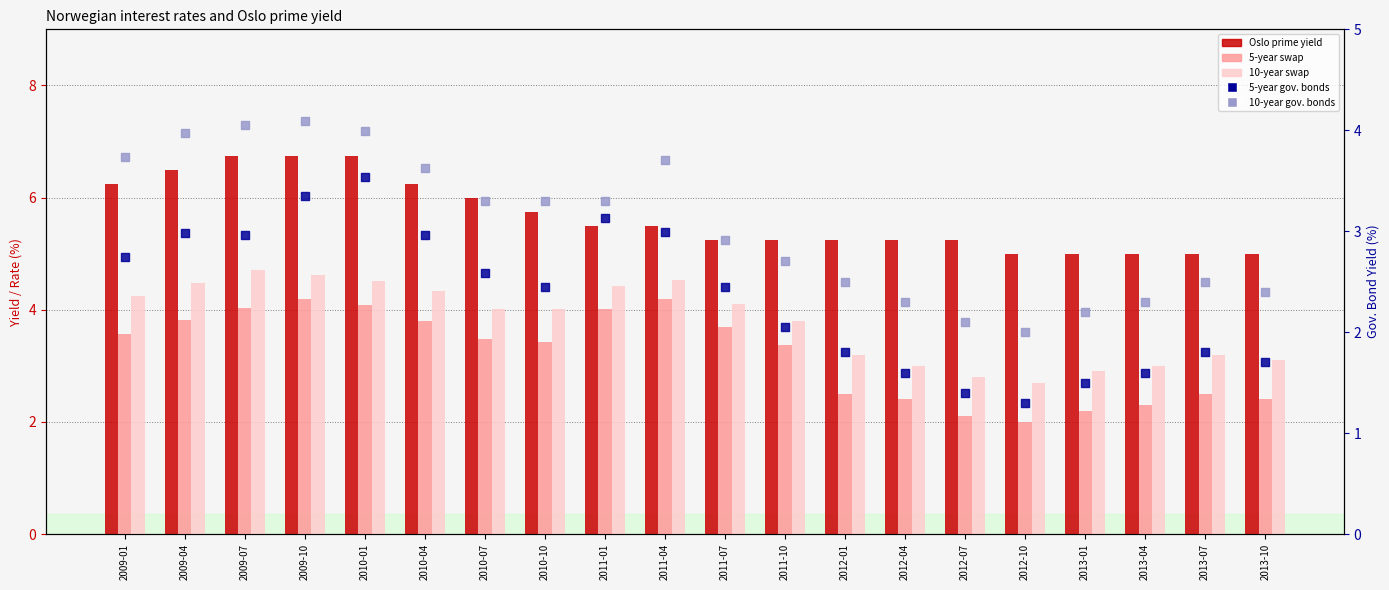

Which series reaches the maximum Y coordinate?

Oslo prime yield